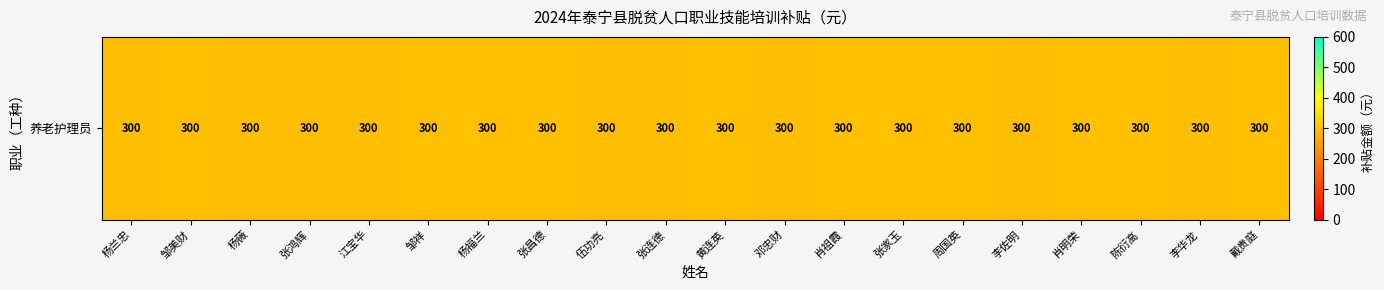

Read the value at 张昌德.

300.0